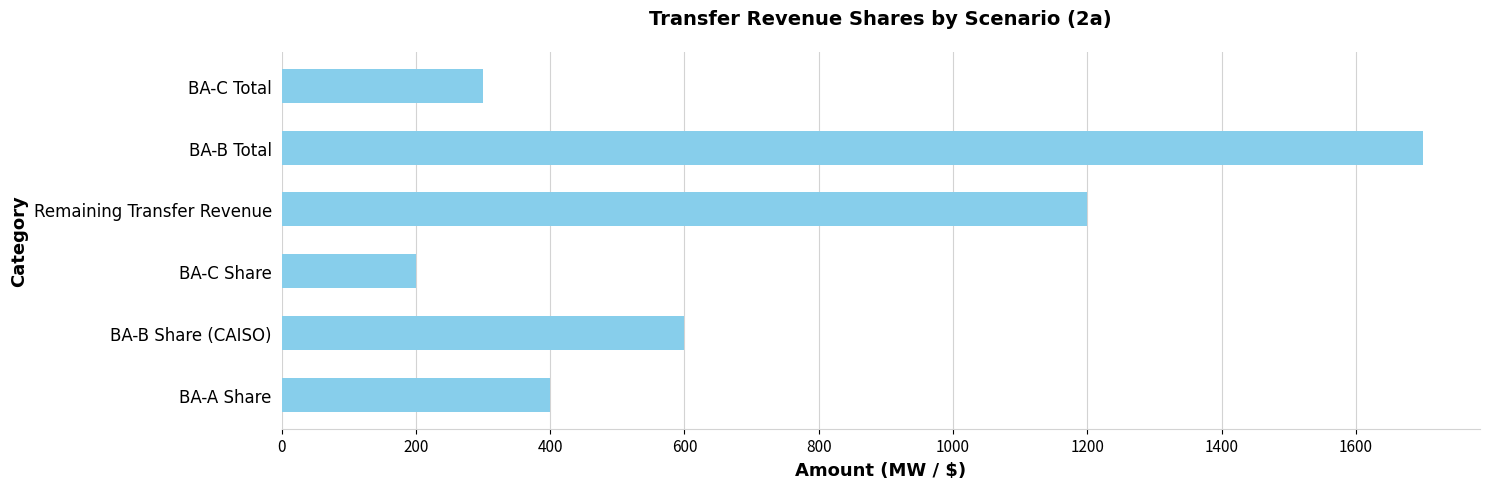

List the labels in order of value, smallest first.

BA-C Share, BA-C Total, BA-A Share, BA-B Share (CAISO), Remaining Transfer Revenue, BA-B Total